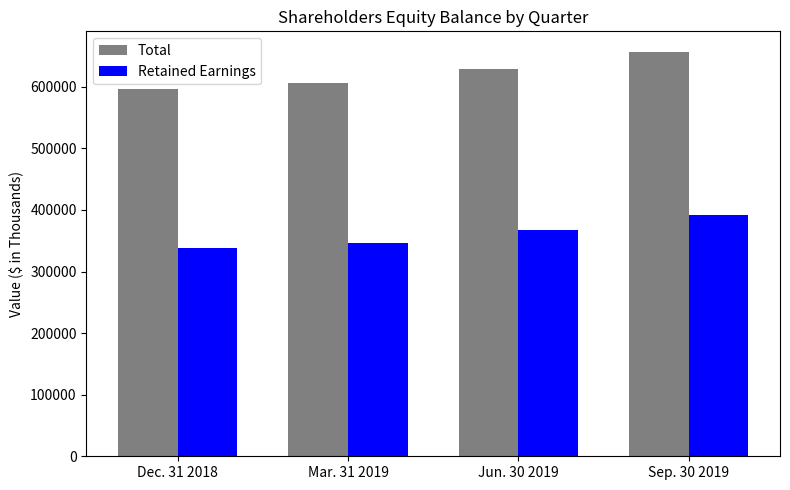

Count the Total values in the range 605833 to 657213.

3